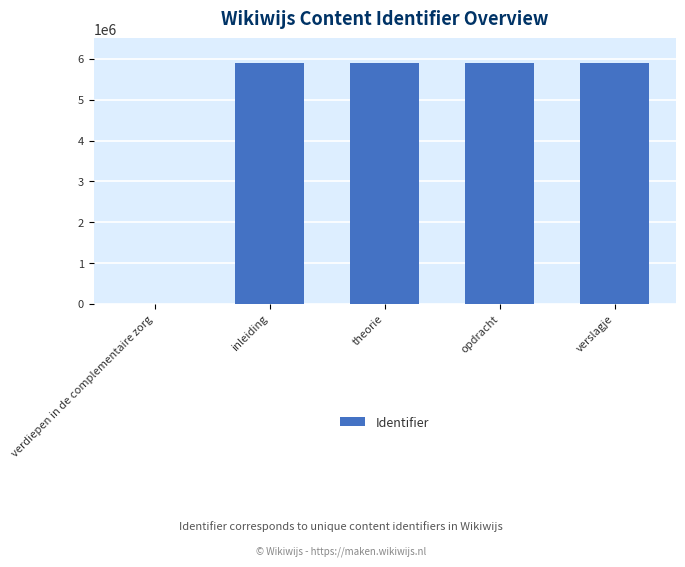

How many positive values are there?

4